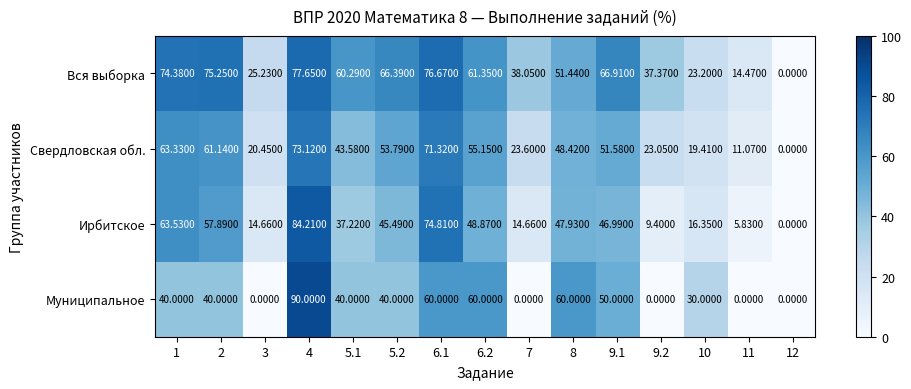

Which series changed the most between 3 and 7?

Вся выборка